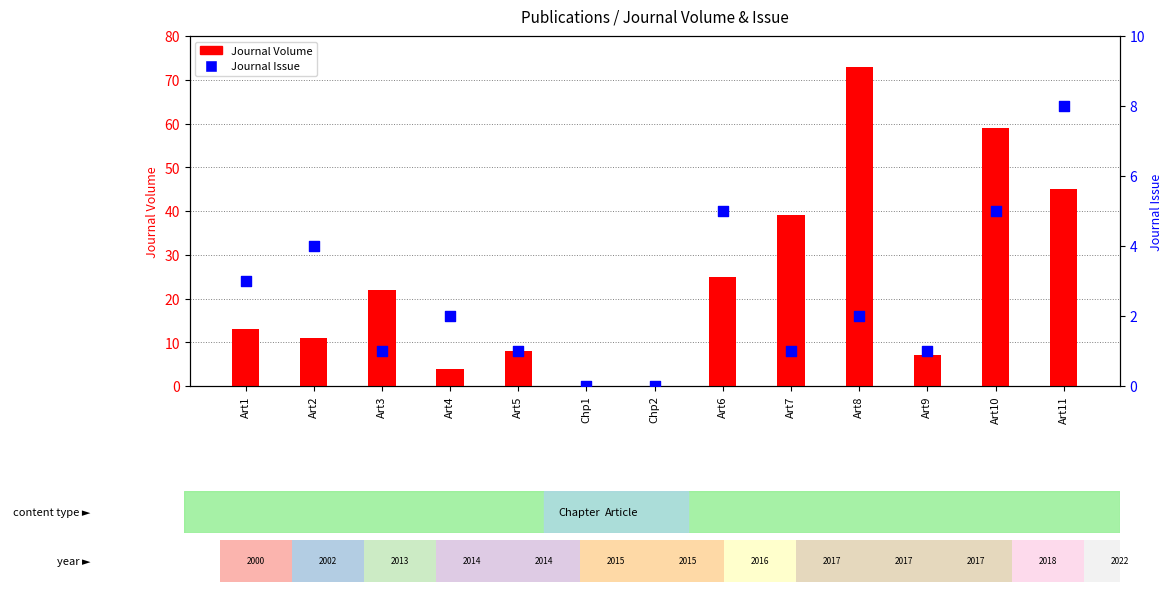

Which series contains the lowest Y value?

Journal Volume